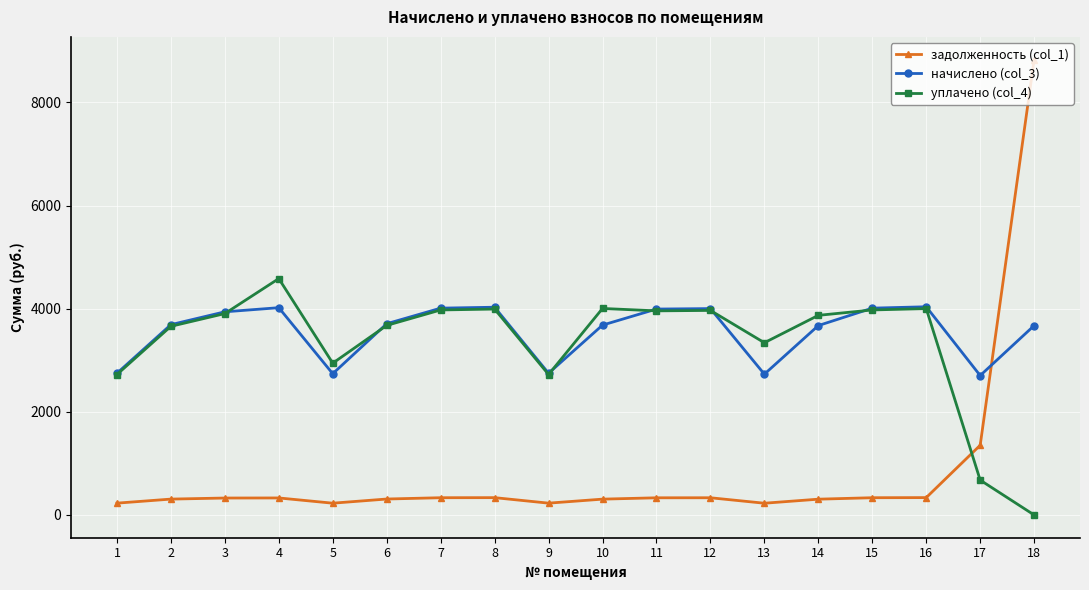

True or false: начислено (col_3) has more than 0 points higher than both neighbors.

True